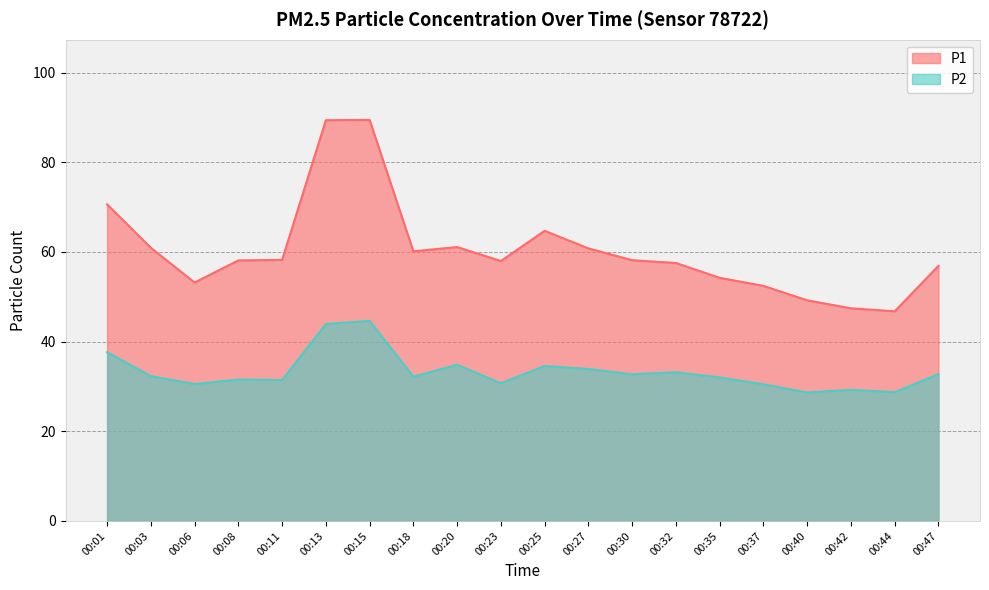

True or false: P1 and P2 intersect in this chart.

False